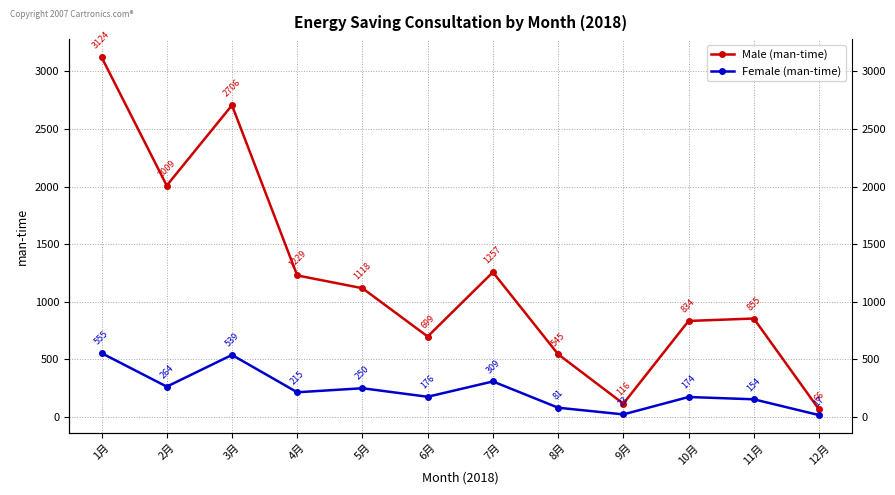

At which label does Female (man-time) first exceed 215?

1月